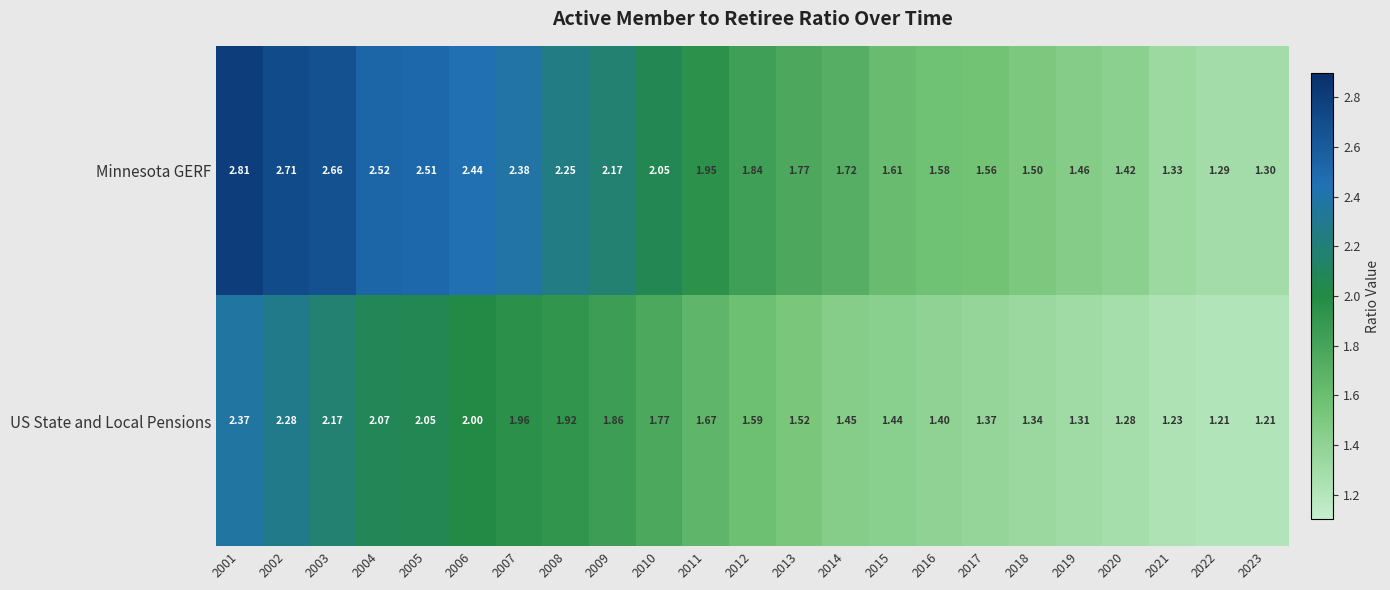

Which series has the largest total across all categories?

Minnesota GERF